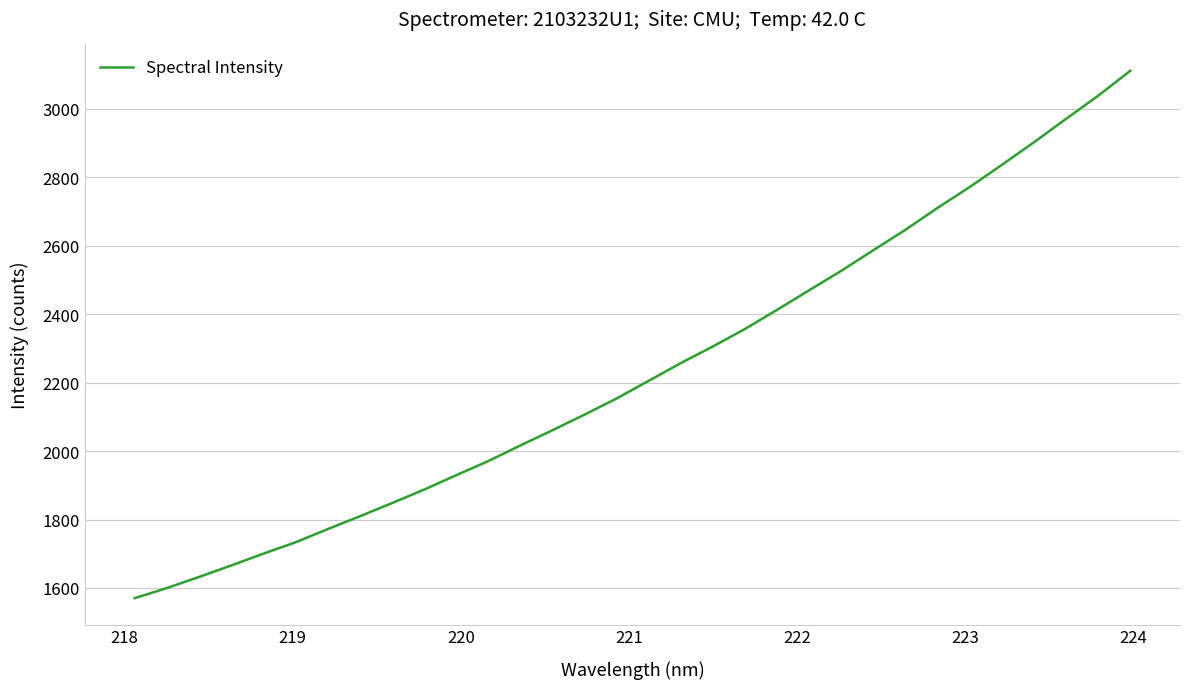

Does the chart display data point markers on the line(s)?

No